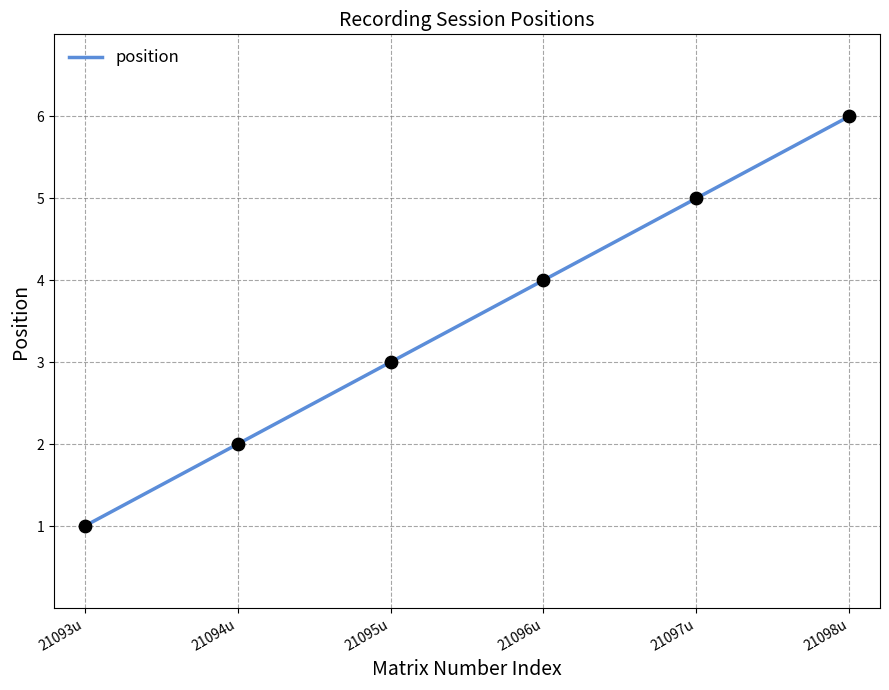

What is the change in value from 2-2-20 #1 to 2-2-20 #6?

+5